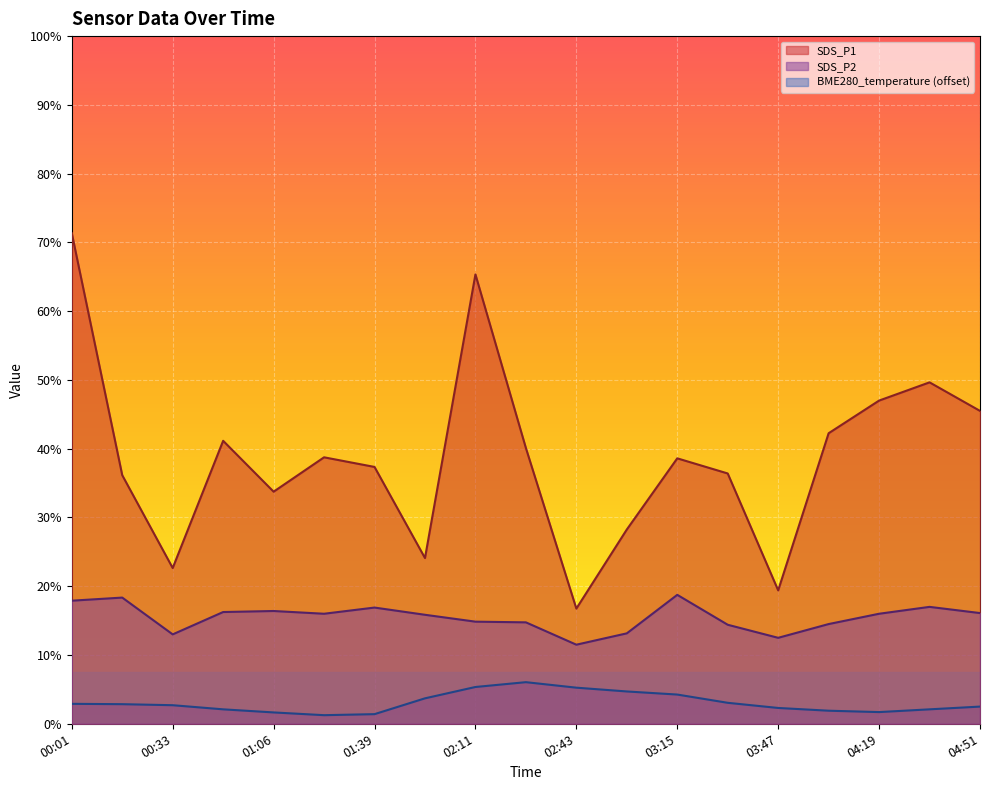

Reading right to left, list all the values displayed in this chart.

BME280_temperature: 0.5	0.4	0.3	0.4	0.5	0.6	0.8	0.9	1.1	1.2	1.1	0.7	0.3	0.2	0.3	0.4	0.5	0.6	0.6
SDS_P1: 9.1	9.9	9.4	8.4	3.9	7.3	7.7	5.7	3.4	8.0	13.1	4.8	7.5	7.8	6.8	8.2	4.5	7.2	14.3
SDS_P2: 3.2	3.4	3.2	2.9	2.5	2.9	3.8	2.6	2.3	3.0	3.0	3.2	3.4	3.2	3.3	3.2	2.6	3.7	3.6